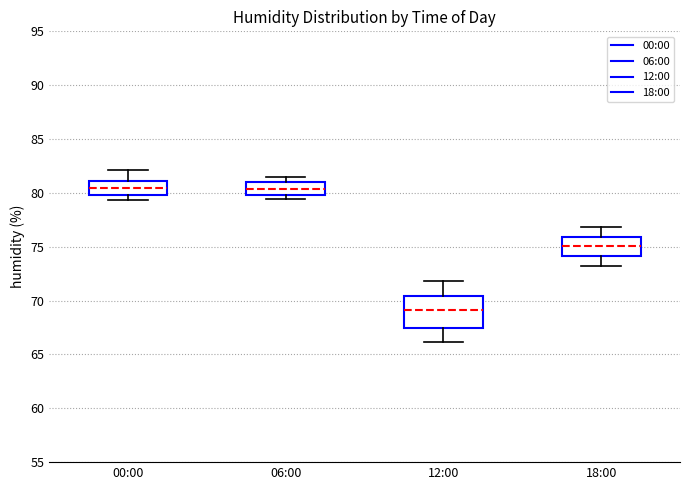

Reading left to right, read every box against the y-axis: the position of its median line, the range the box covers, and the ends of its whiskers. The values are not printed on the chart, so give them approximately, as read against the axis.

00:00: median 80.5, box 80.0 to 81.0, whiskers 79.5 to 82.0
06:00: median 80.5, box 80.0 to 81.0, whiskers 79.5 to 81.5
12:00: median 69.0, box 67.5 to 70.5, whiskers 66.0 to 72.0
18:00: median 75.0, box 74.0 to 76.0, whiskers 73.0 to 77.0